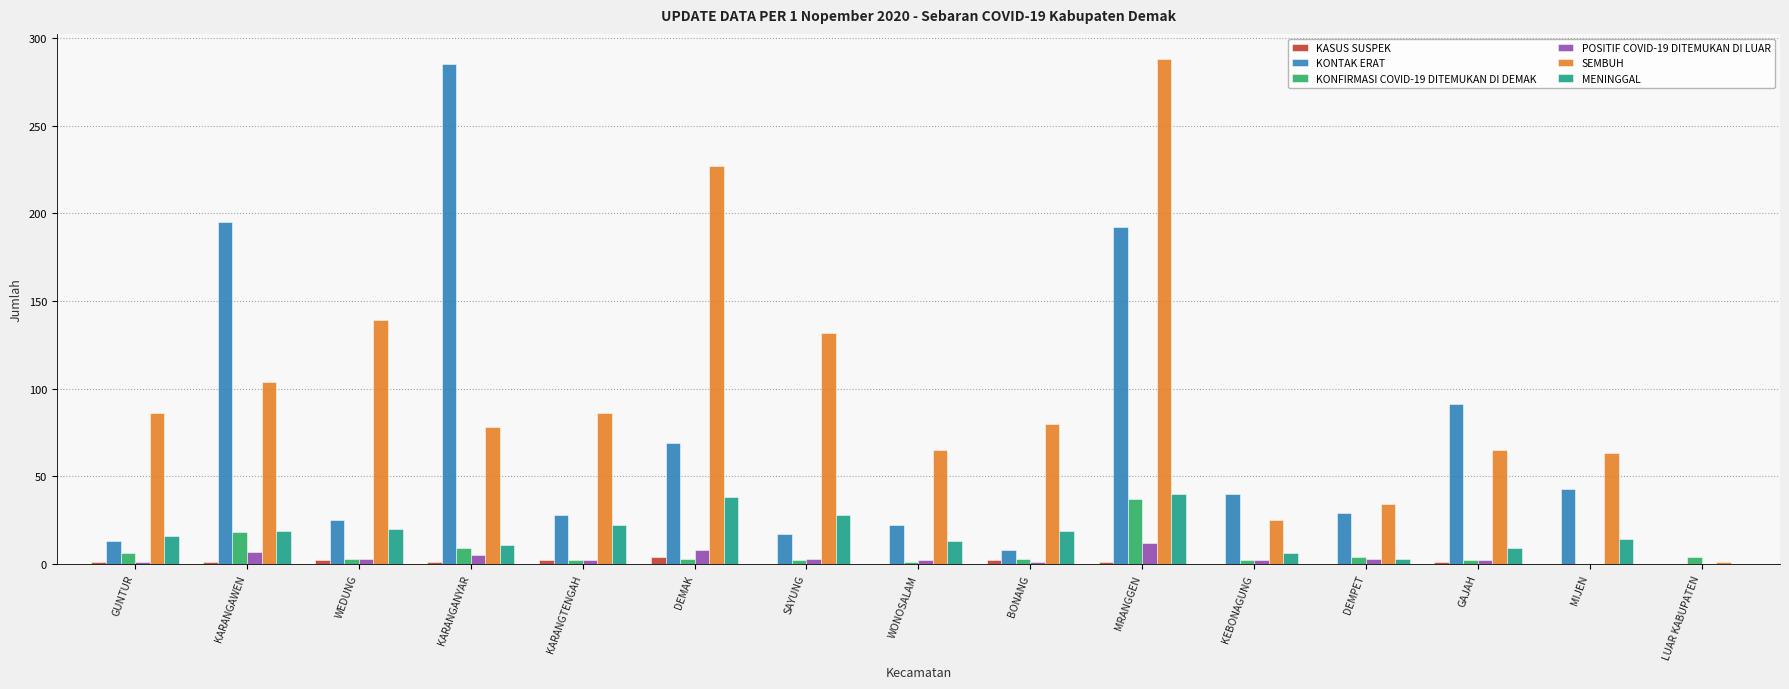

True or false: KONFIRMASI COVID-19 DITEMUKAN DI DEMAK has a value of 7 at KARANGAWEN.

False